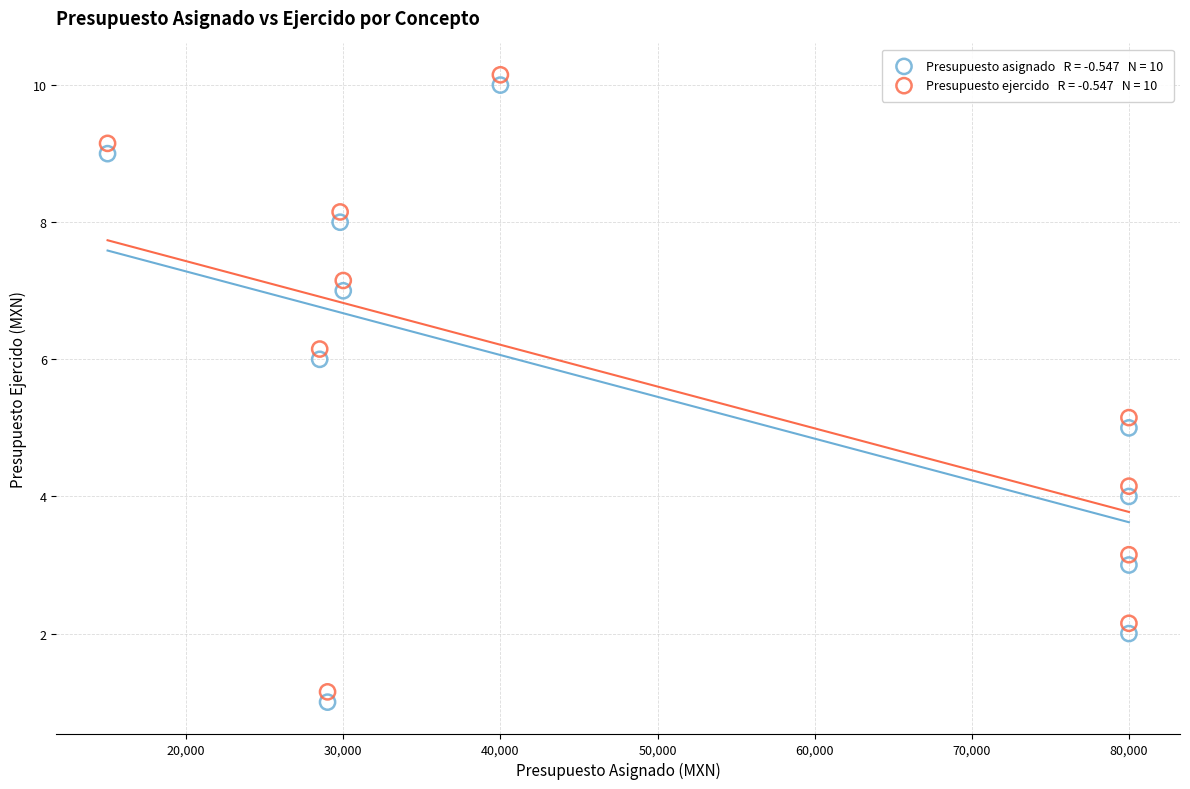

Across all data points, what is the range of X values (max minus min)?

65000.0